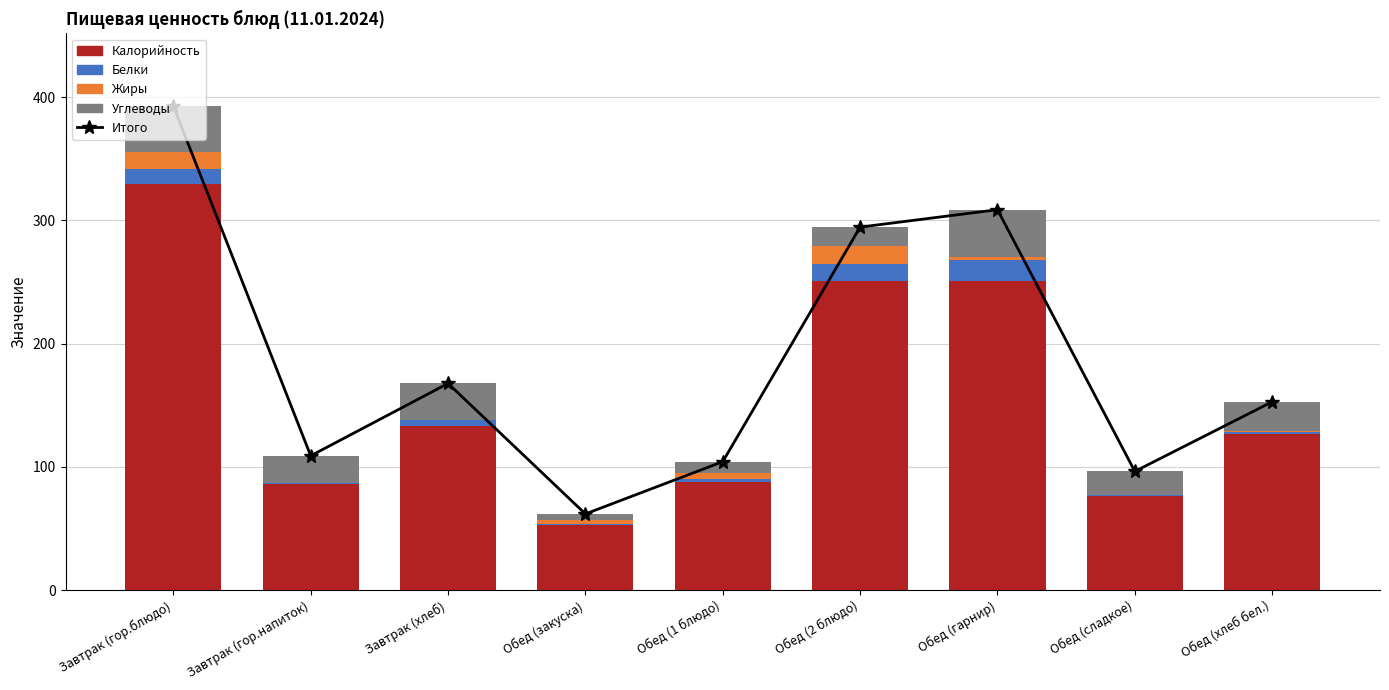

The value of Калорийность at Завтрак (хлеб) is 133.2. True or false?

True